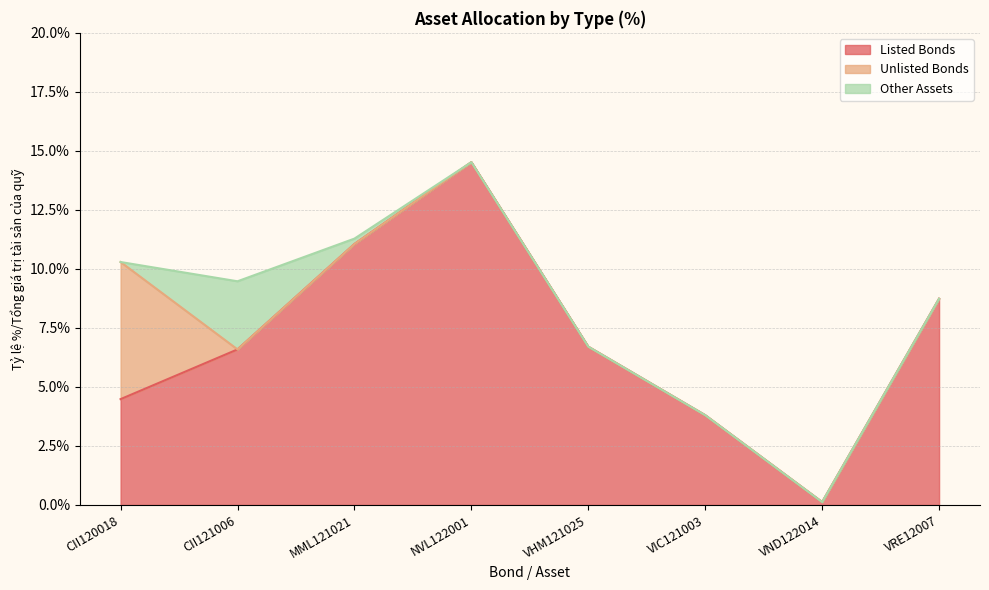

Which series has the largest total across all categories?

Listed Bonds